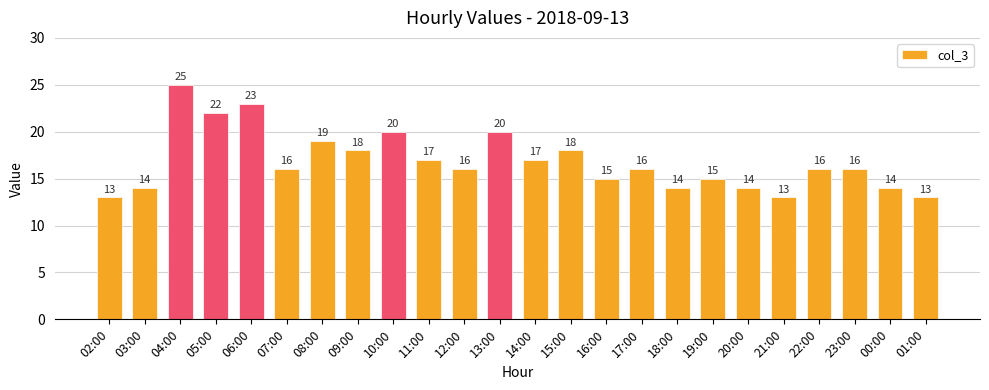

The value at 06:00 is 23. True or false?

True